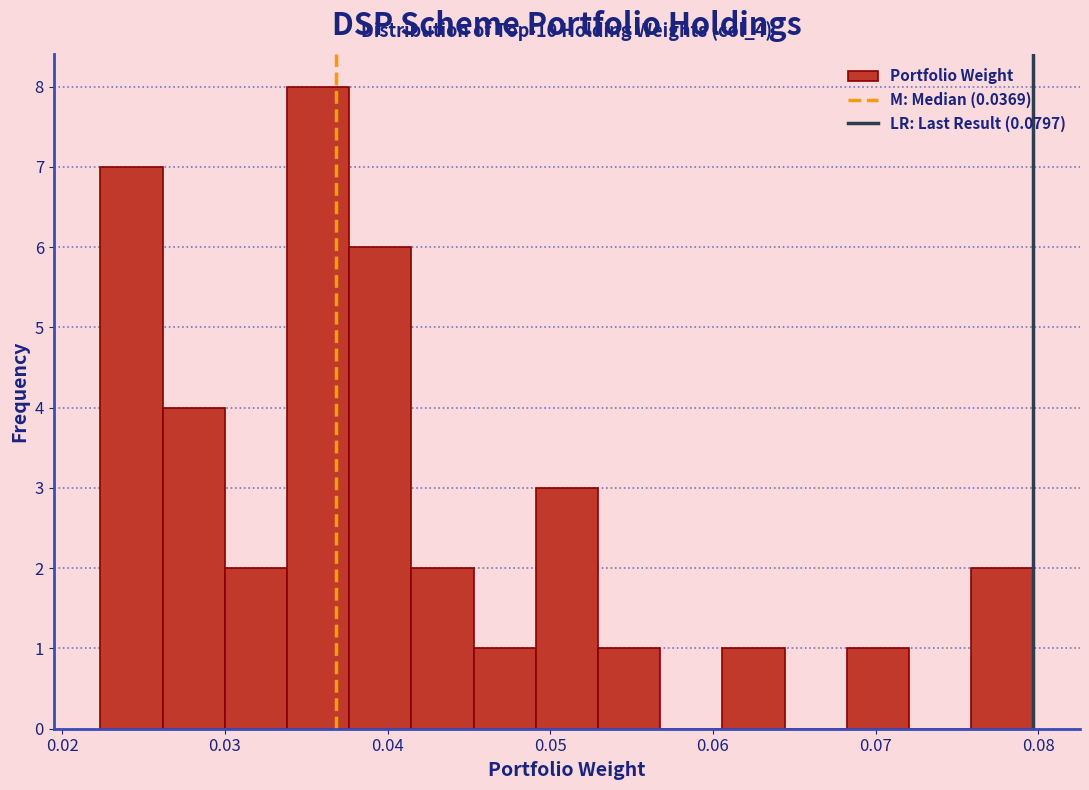

Around what value on the x-axis is the tallest bar? Give the approximate position of its centre, as read against the axis.

0.036